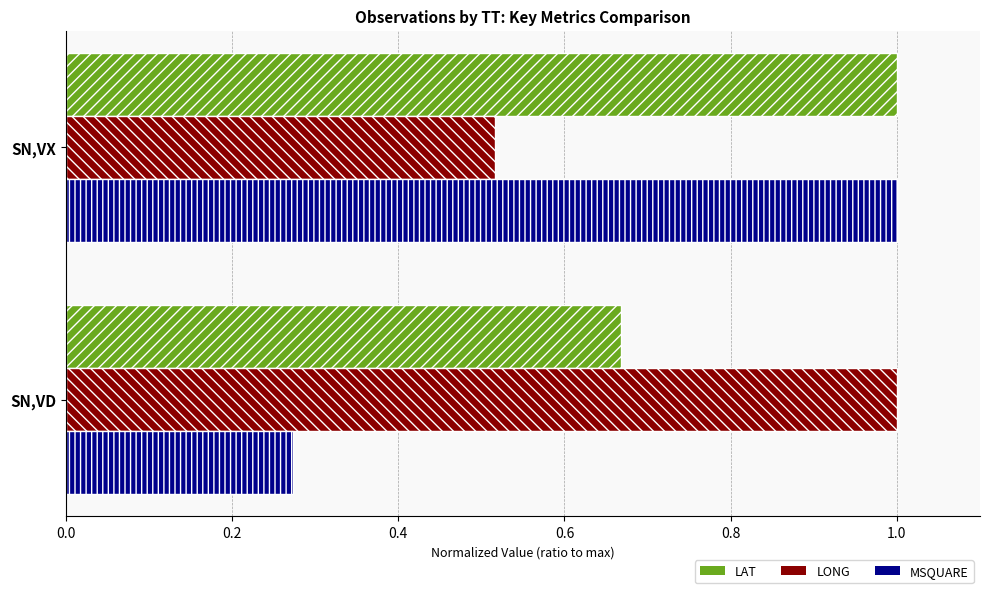

List the series in order of their overall mean, lowest first.

MSQUARE, LONG, LAT